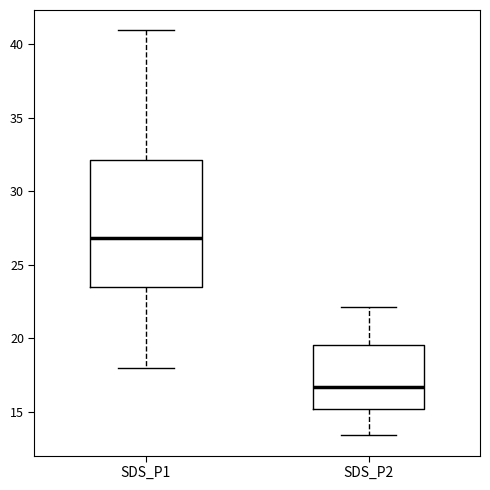

Which box has the lowest median line?

SDS_P2